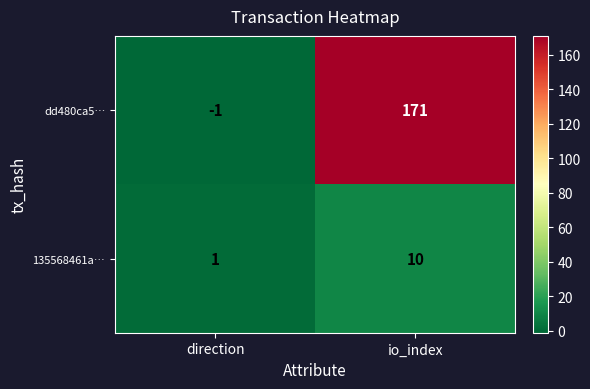

What is the smallest value displayed?

-1